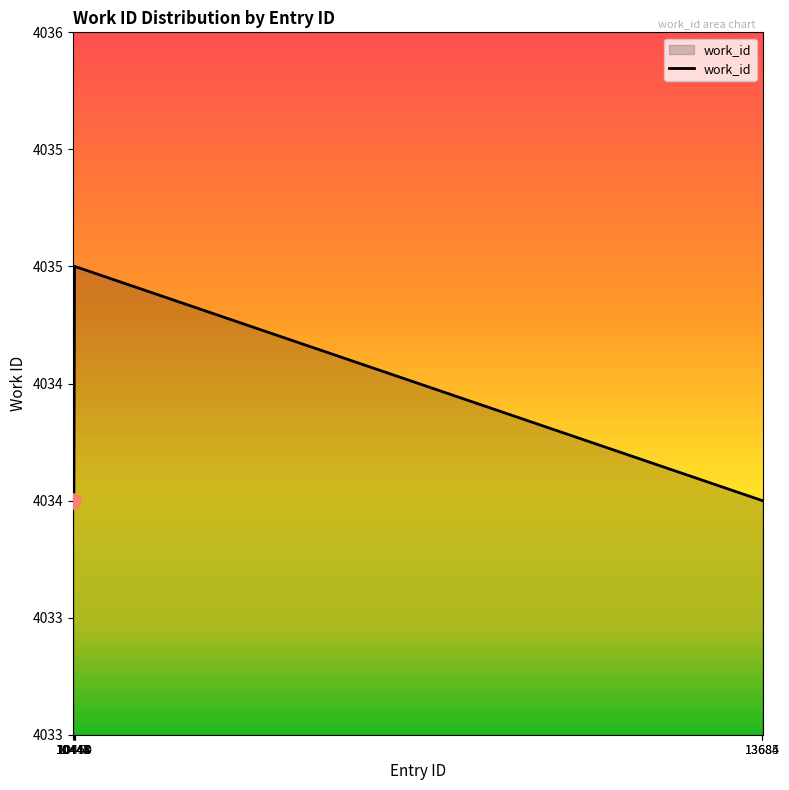

What is the ratio of the value at 10444 to the value at 10443?

1.0